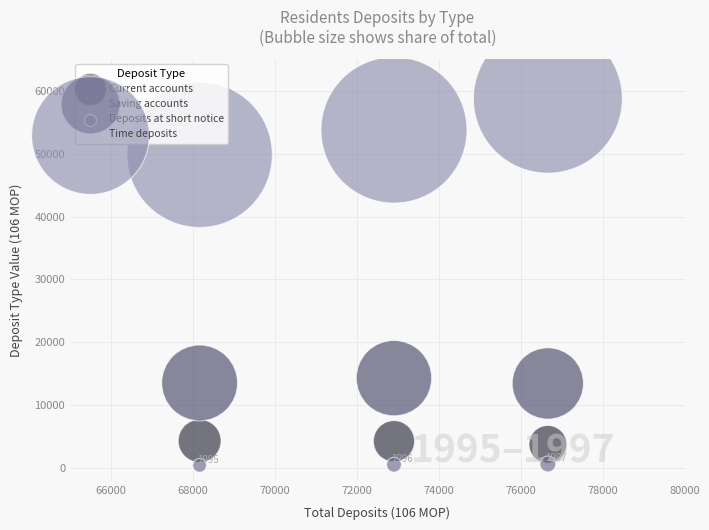

Which series contains the highest Y value?

Time deposits